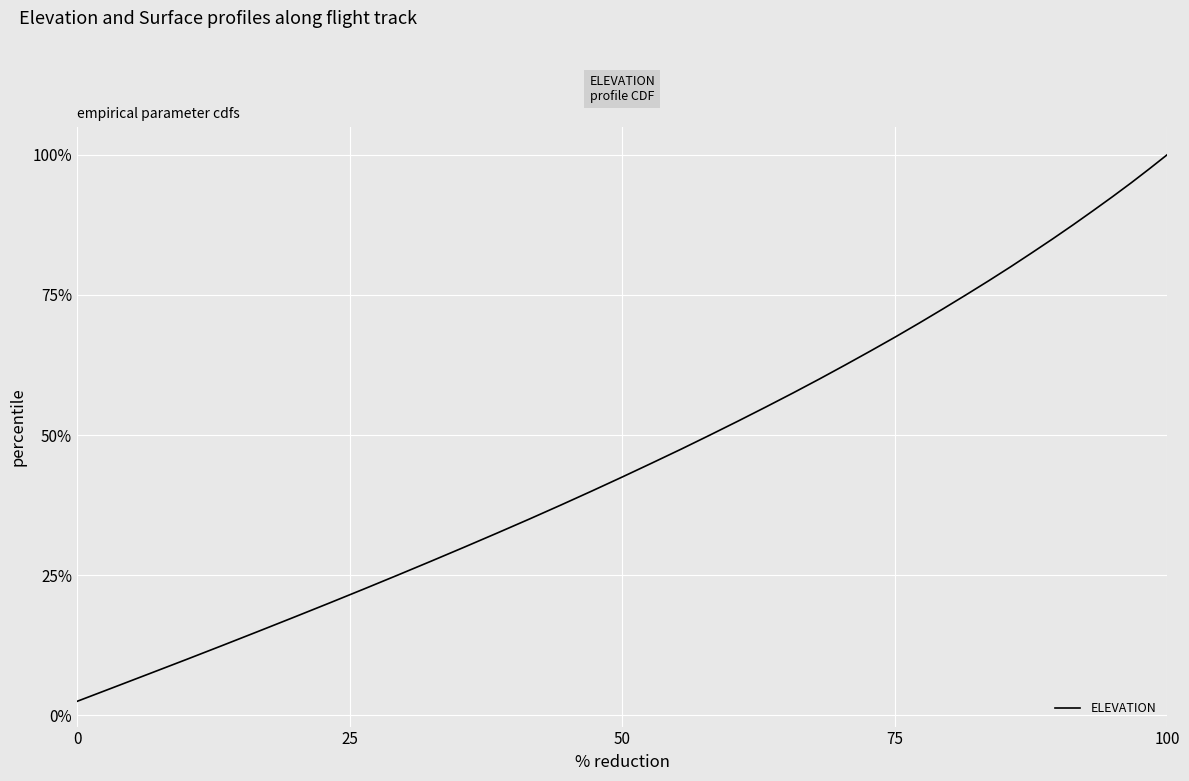

Is this an area chart (filled region under the line)?

No